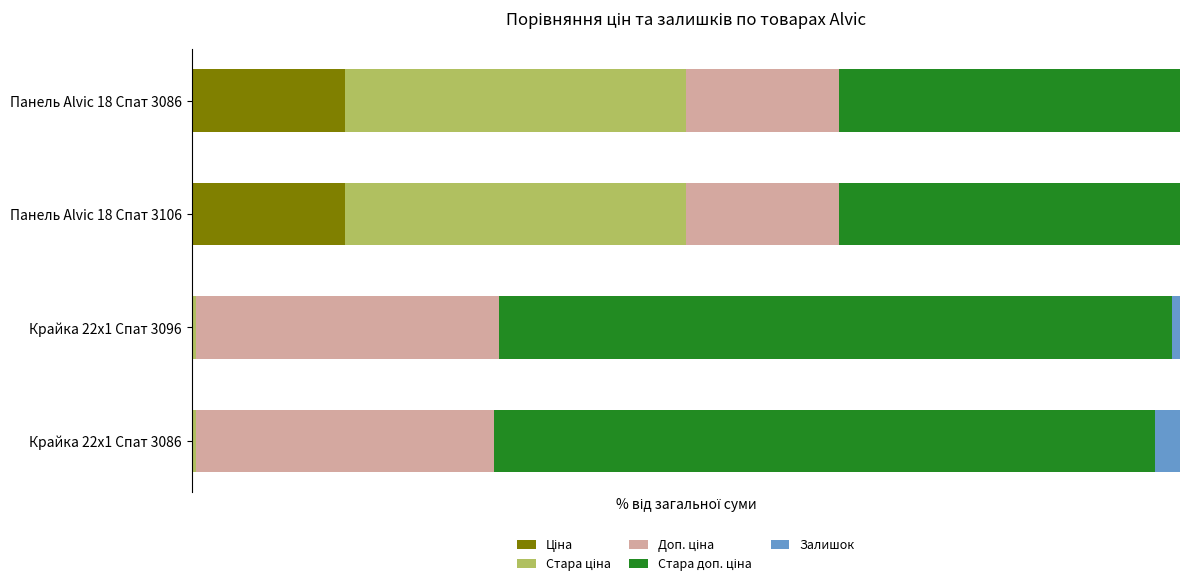

At how many categories does at least one series exceed 2?

4